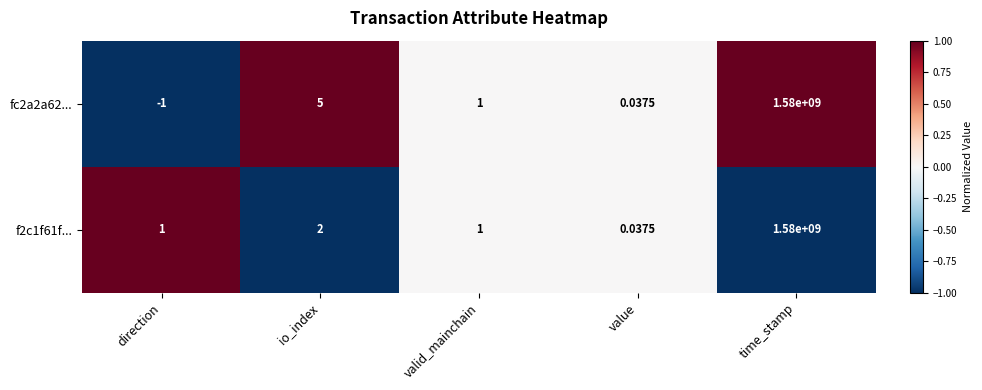

At which label does fc2a2a62... reach its peak?

time_stamp